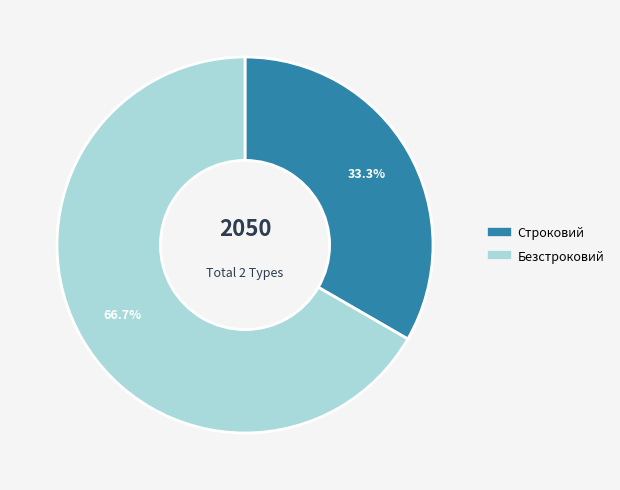

To the nearest percent, what percentage of the pie is Безстроковий?

67%